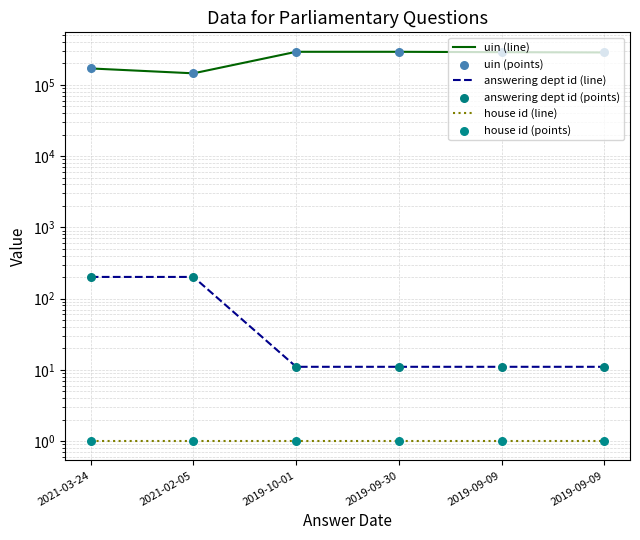

What are all the series names shown in the legend?

uin (line), answering dept id (line), house id (line), uin (points), answering dept id (points), house id (points)